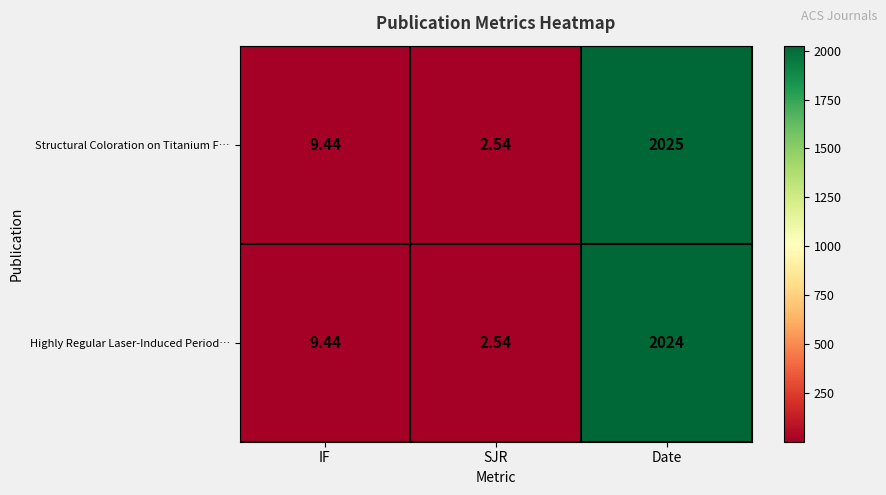

Which series has the largest range (max minus min)?

Structural Coloration on Titanium F…